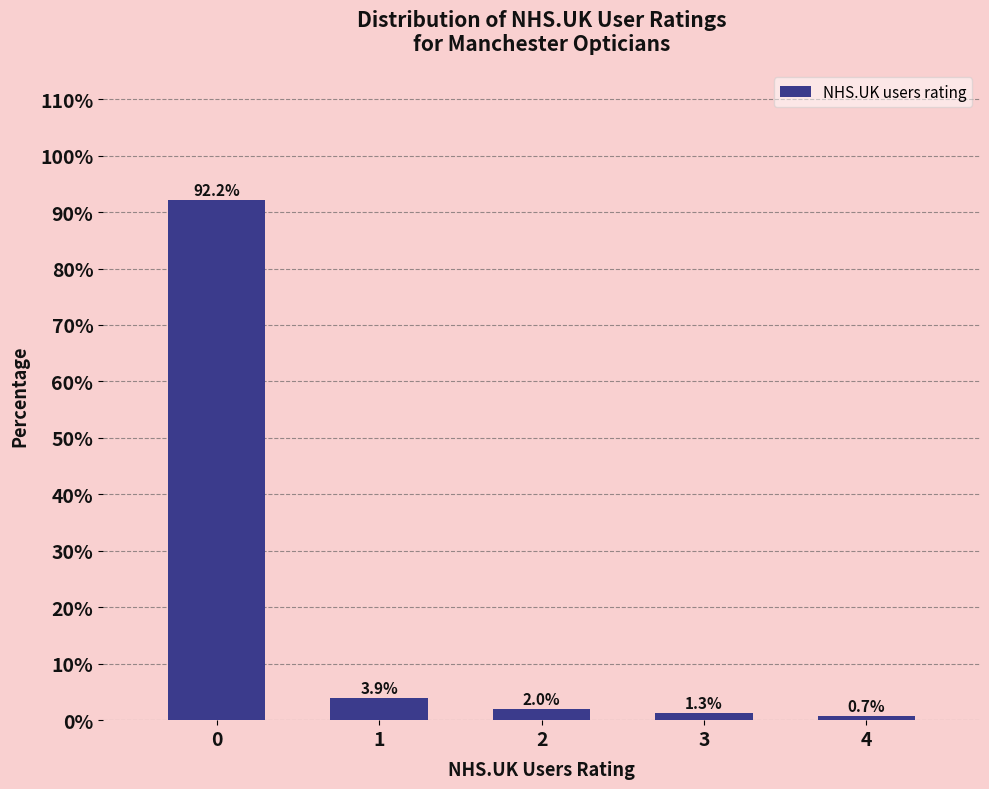

Reading left to right, extract all data points from this chart.

92.2	3.9	2.0	1.3	0.7